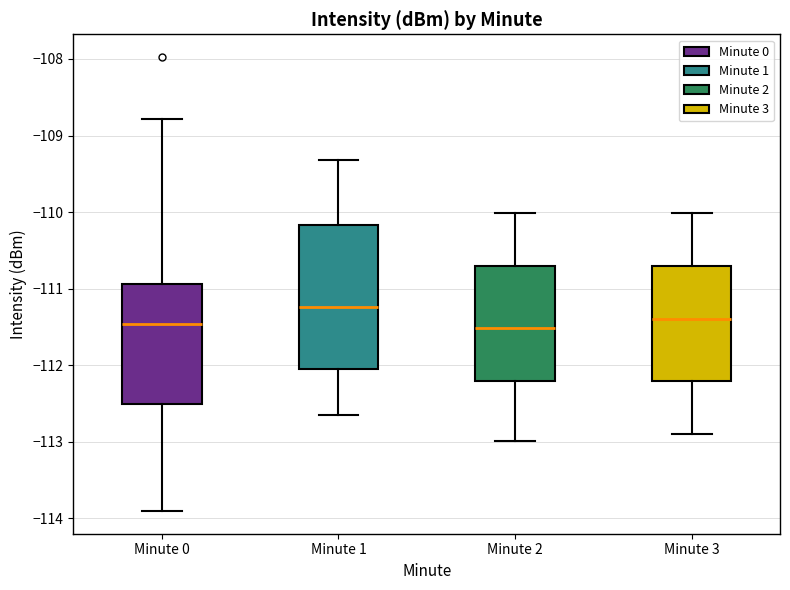

Reading left to right, read every box against the y-axis: the position of its median line, the range the box covers, and the ends of its whiskers. The values are not printed on the chart, so give them approximately, as read against the axis.

Minute 0: median -111.5, box -112.5 to -110.9, whiskers -113.9 to -108.8
Minute 1: median -111.2, box -112.1 to -110.2, whiskers -112.7 to -109.3
Minute 2: median -111.5, box -112.2 to -110.7, whiskers -113.0 to -110.0
Minute 3: median -111.4, box -112.2 to -110.7, whiskers -112.9 to -110.0